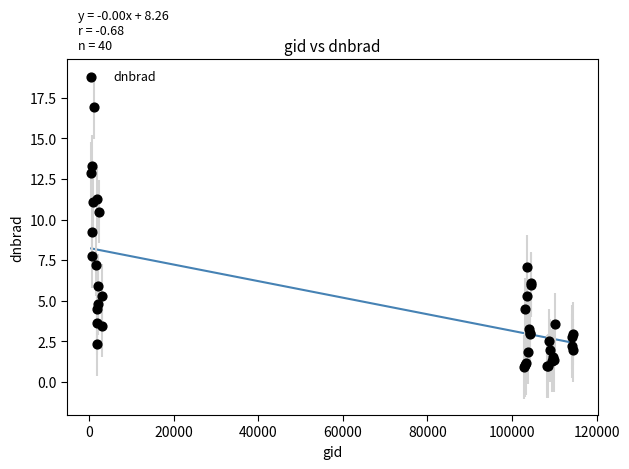

What Y value in the scatter plot is closest to 8?

7.8